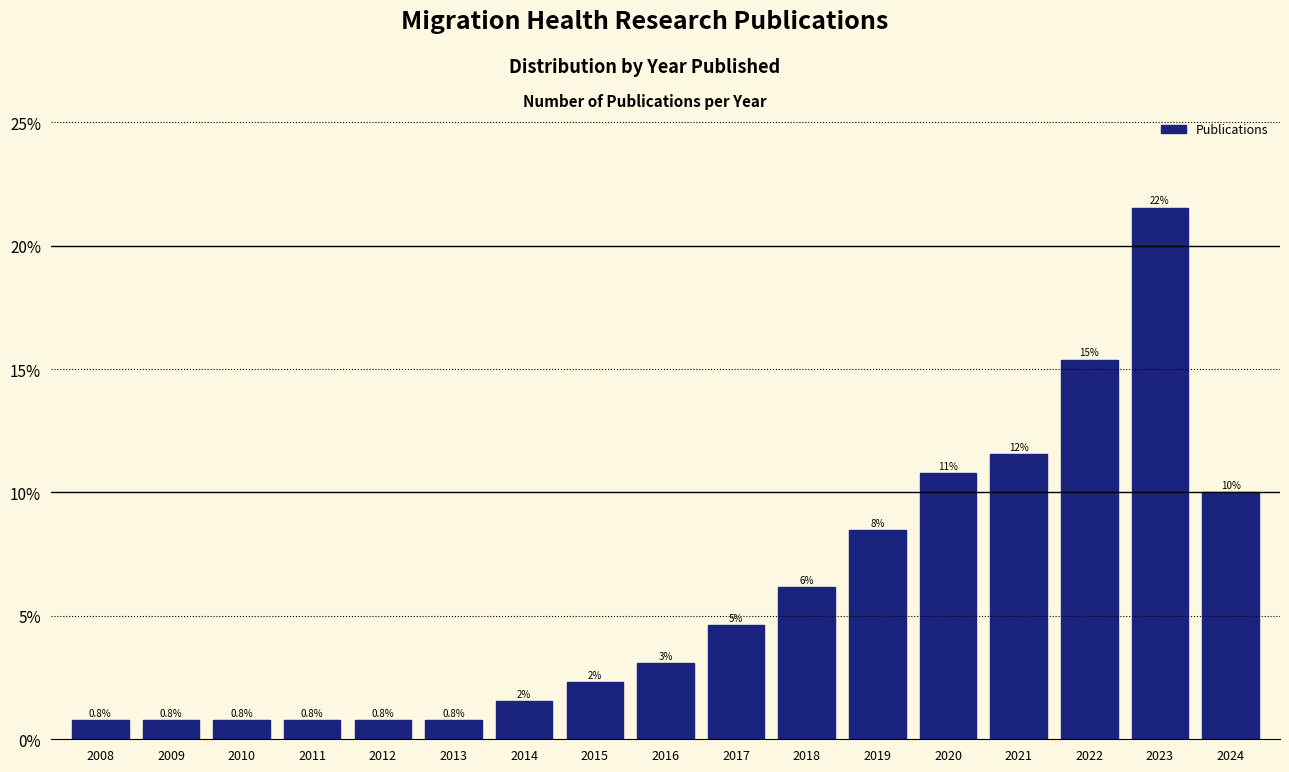

Are the bars horizontal?

No